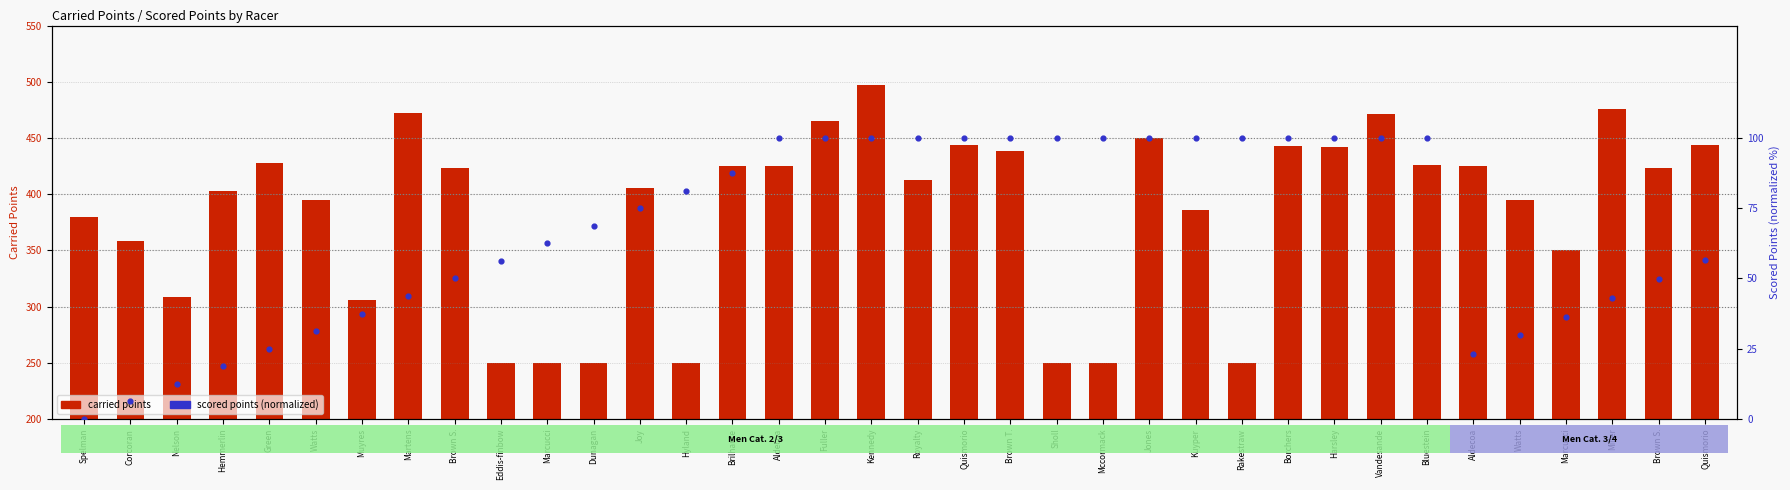

Which series has the largest total across all categories?

carried points